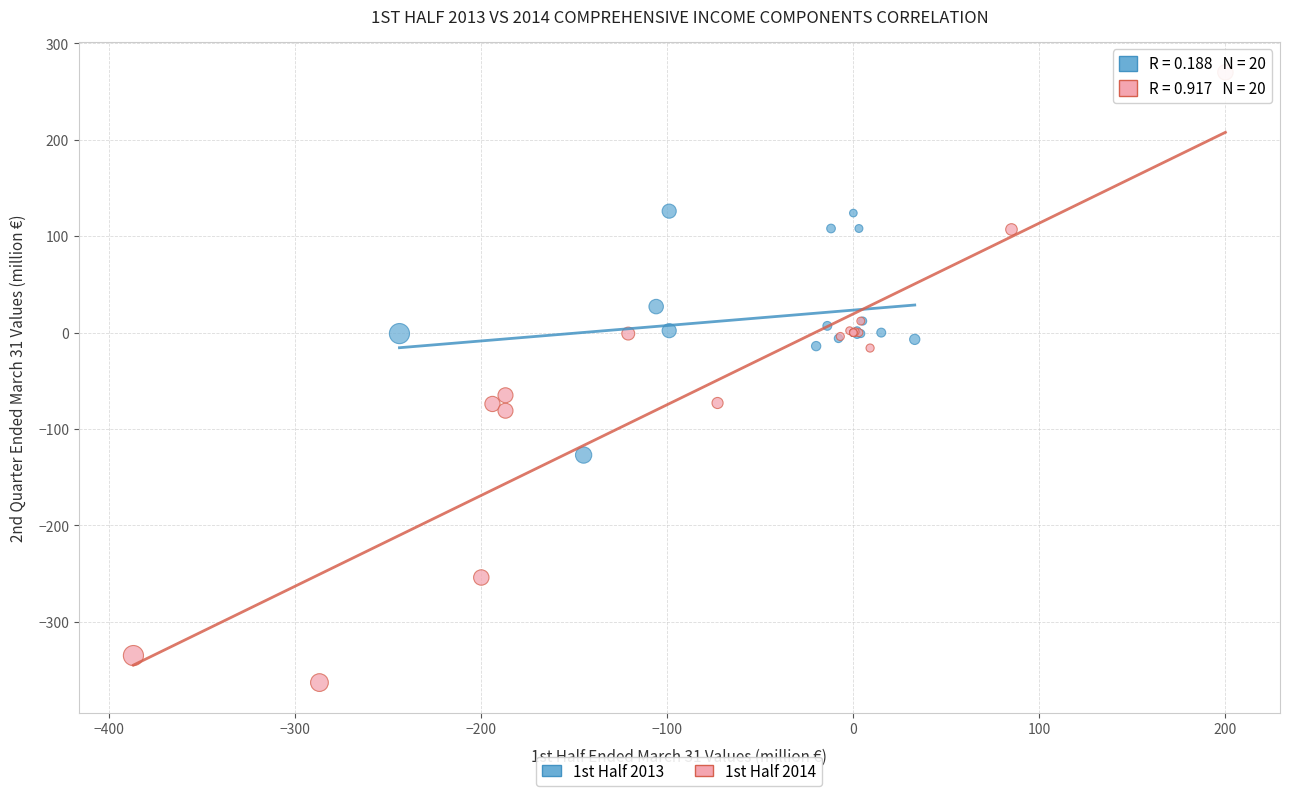

Which series contains the highest Y value?

1st Half 2014